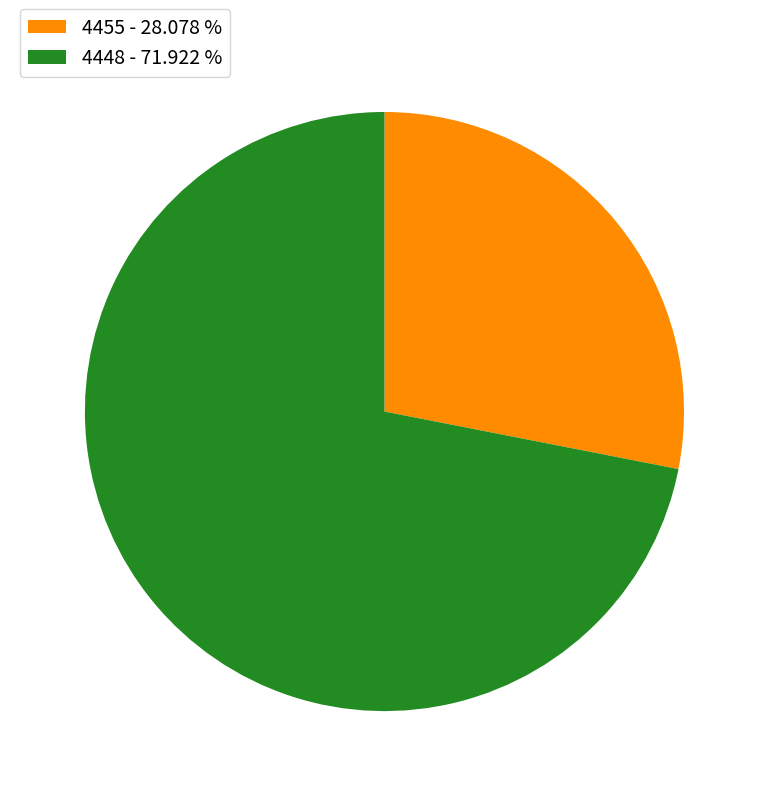

Between 4448 - 71.922 % and 4455 - 28.078 %, which is larger?

4448 - 71.922 %